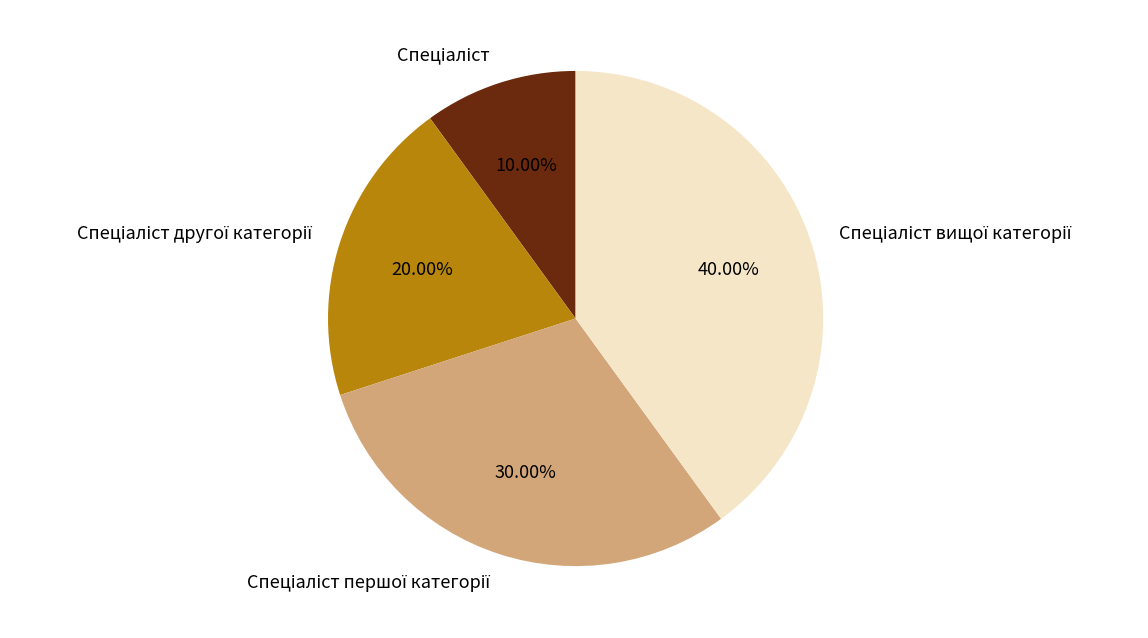

Is there a majority slice in this chart?

No